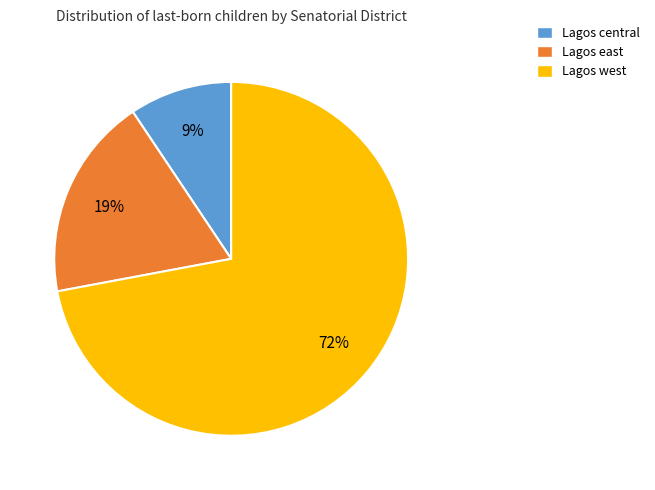

Count the number of slices in the pie.

3